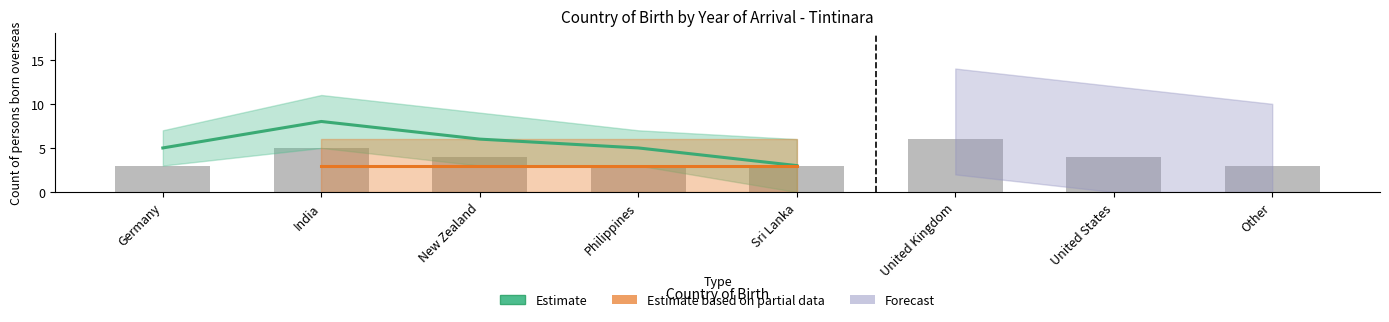

True or false: Estimate has a value of 5 at Other.

False